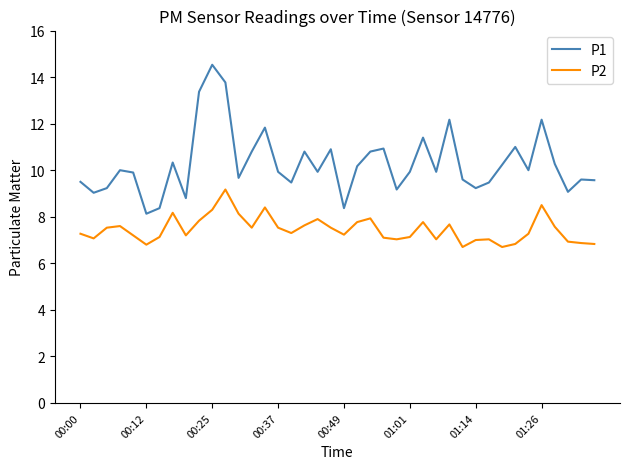

Which series has the widest spread of values?

P1